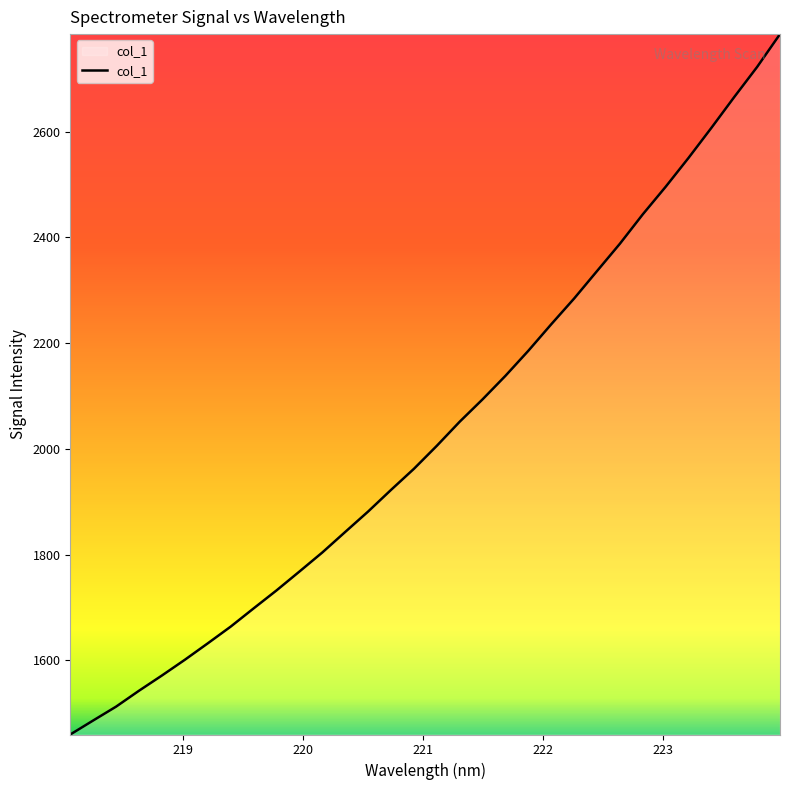

What is the maximum value shown in the chart?

2784.4